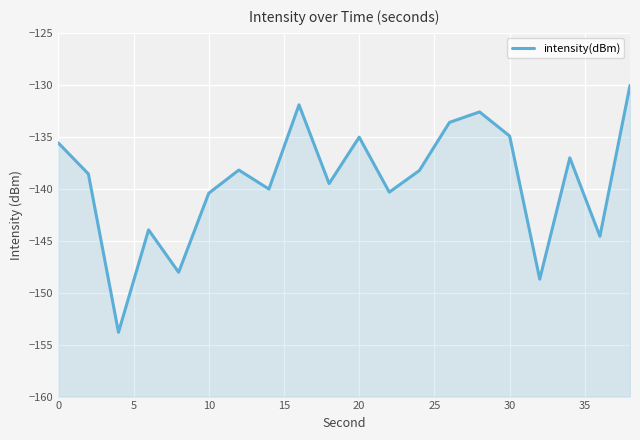

Which has a higher value, 9 or 16?

9